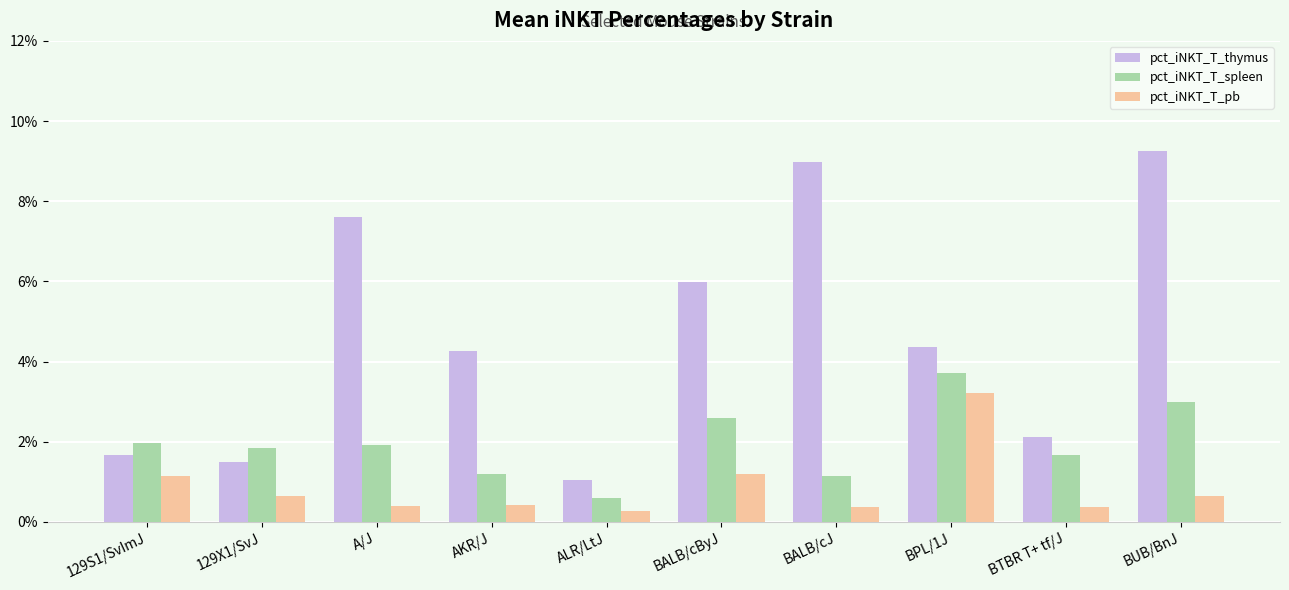

What is the sum of the pct_iNKT_T_thymus values at AKR/J and BALB/cByJ?

10.2